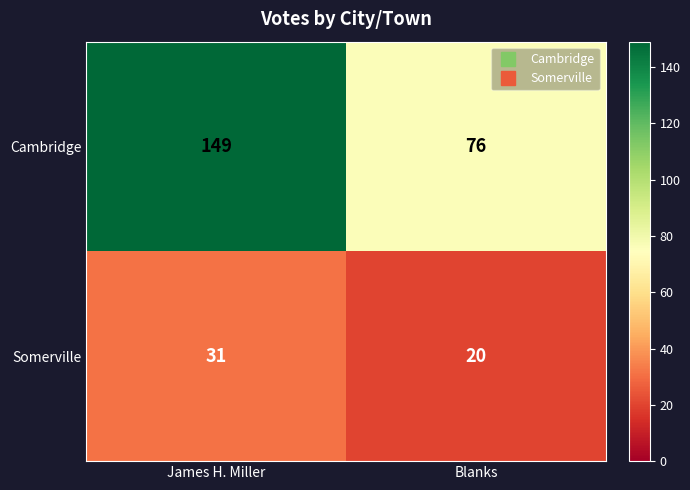

At James H. Miller, list the series in order from largest to smallest.

Cambridge, Somerville